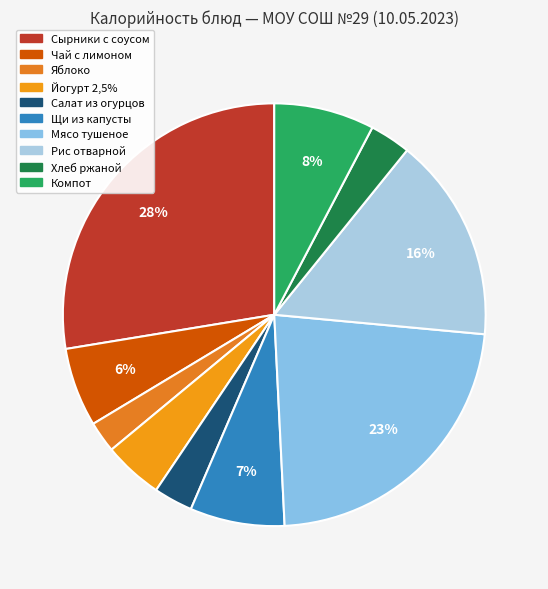

Does Яблоко account for over 50% of the chart?

No